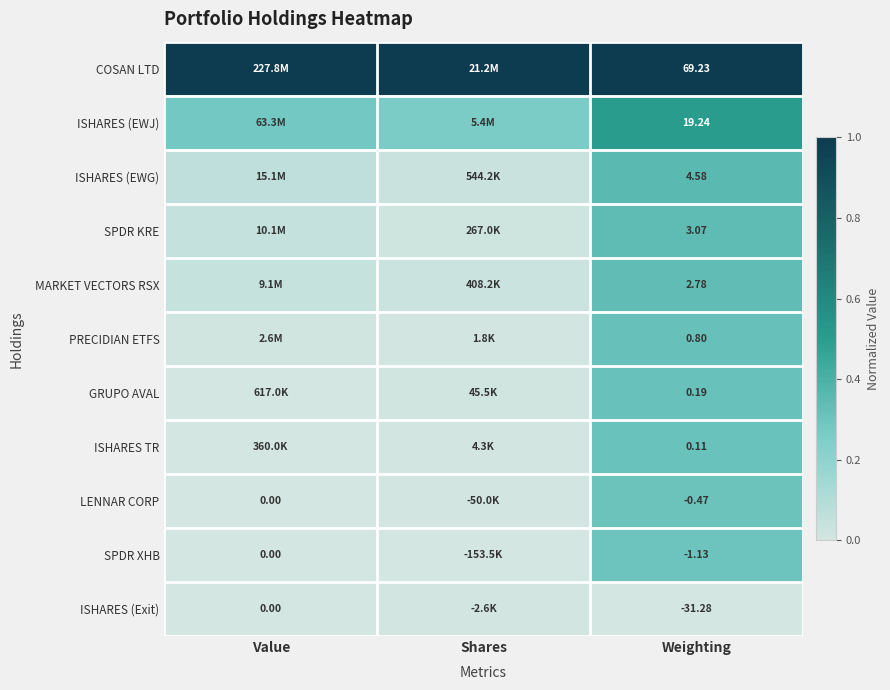

Rank the series at Weighting from highest to lowest value.

COSAN LTD, ISHARES (EWJ), ISHARES (EWG), SPDR KRE, MARKET VECTORS RSX, PRECIDIAN ETFS, GRUPO AVAL, ISHARES TR, LENNAR CORP, SPDR XHB, ISHARES (Exit)